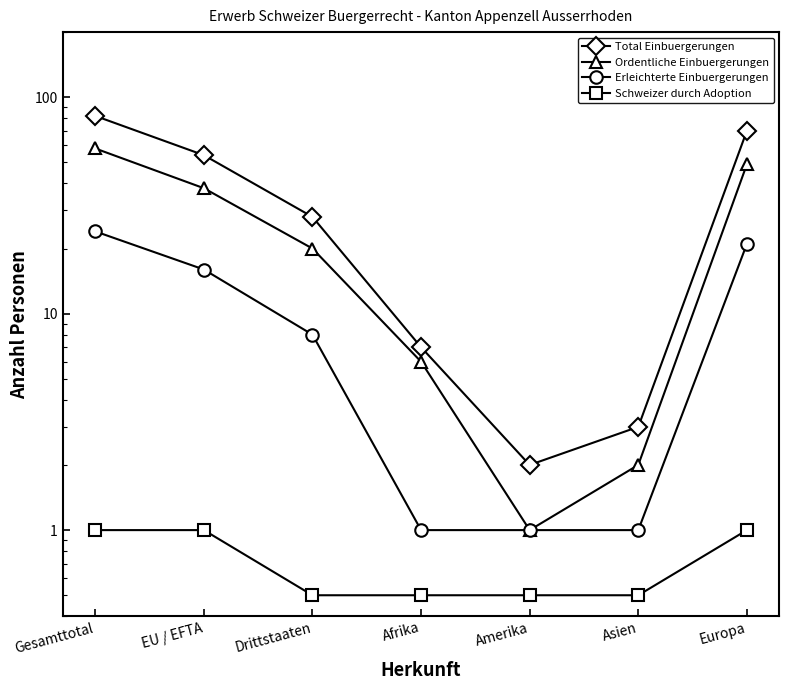

What is the sum of the Erleichterte Einbuergerungen values at Amerika and Drittstaaten?

9.0